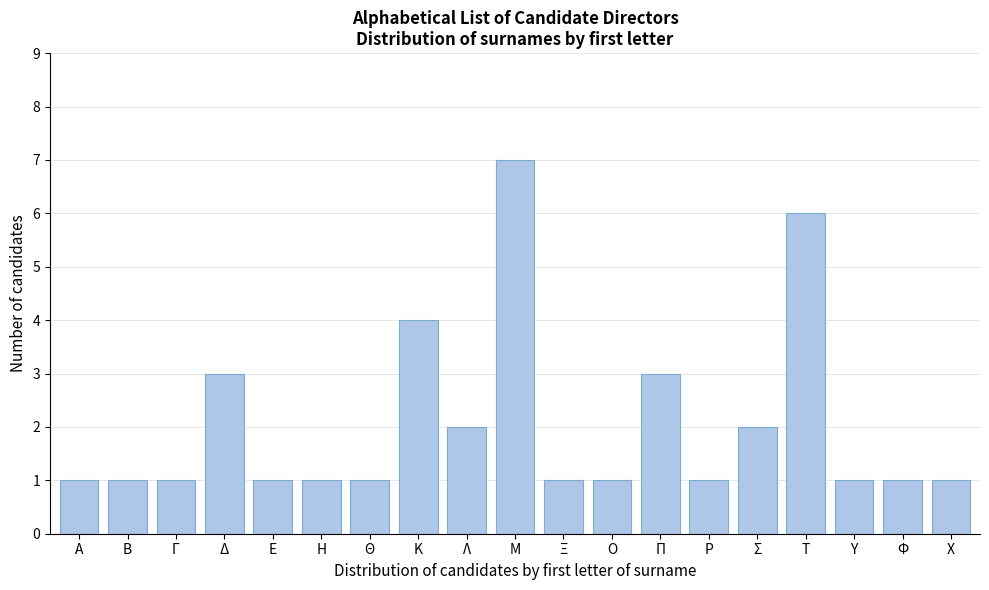

Reading left to right, extract all data points from this chart.

Α=1	Β=1	Γ=1	Δ=3	Ε=1	Η=1	Θ=1	Κ=4	Λ=2	Μ=7	Ξ=1	Ο=1	Π=3	Ρ=1	Σ=2	Τ=6	Υ=1	Φ=1	Χ=1